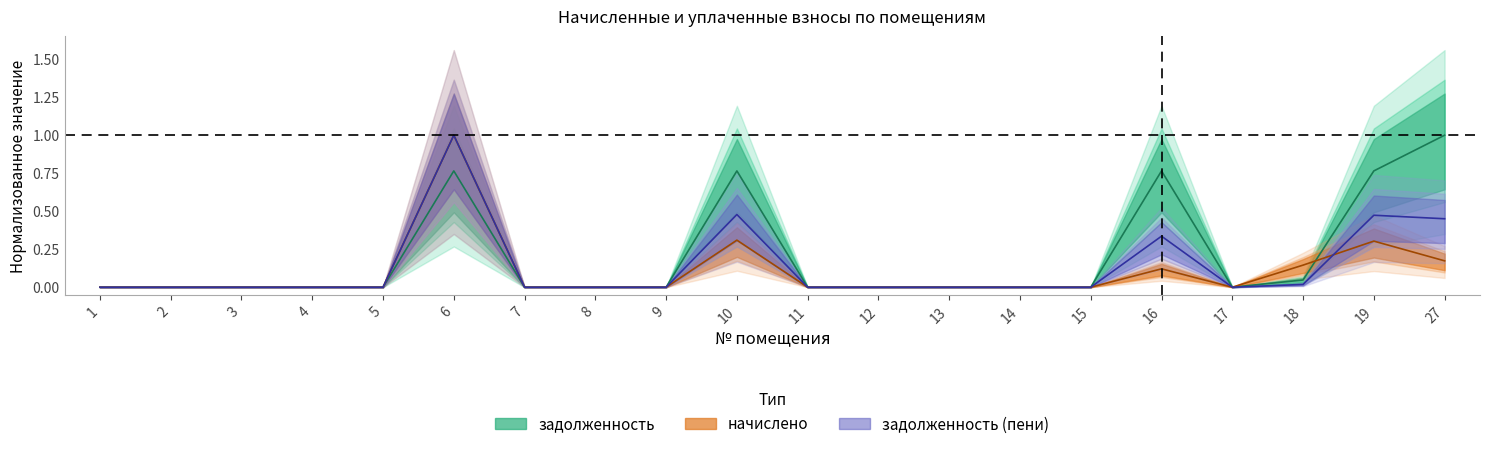

Which category has the lowest value in the задолженность series?

1